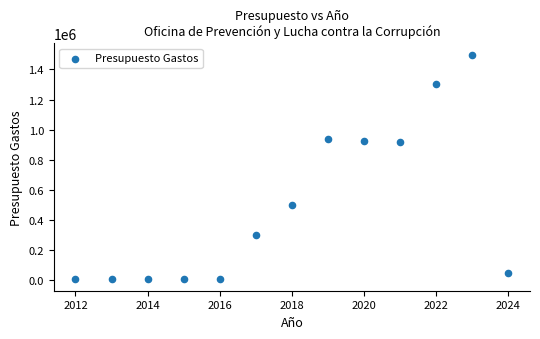

What is the range of X values (max minus min)?

12